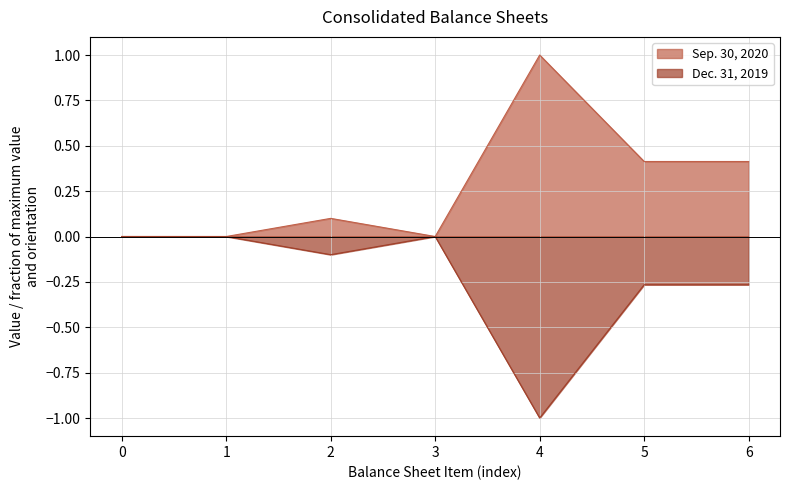

Which label corresponds to the smallest value in the chart?

4